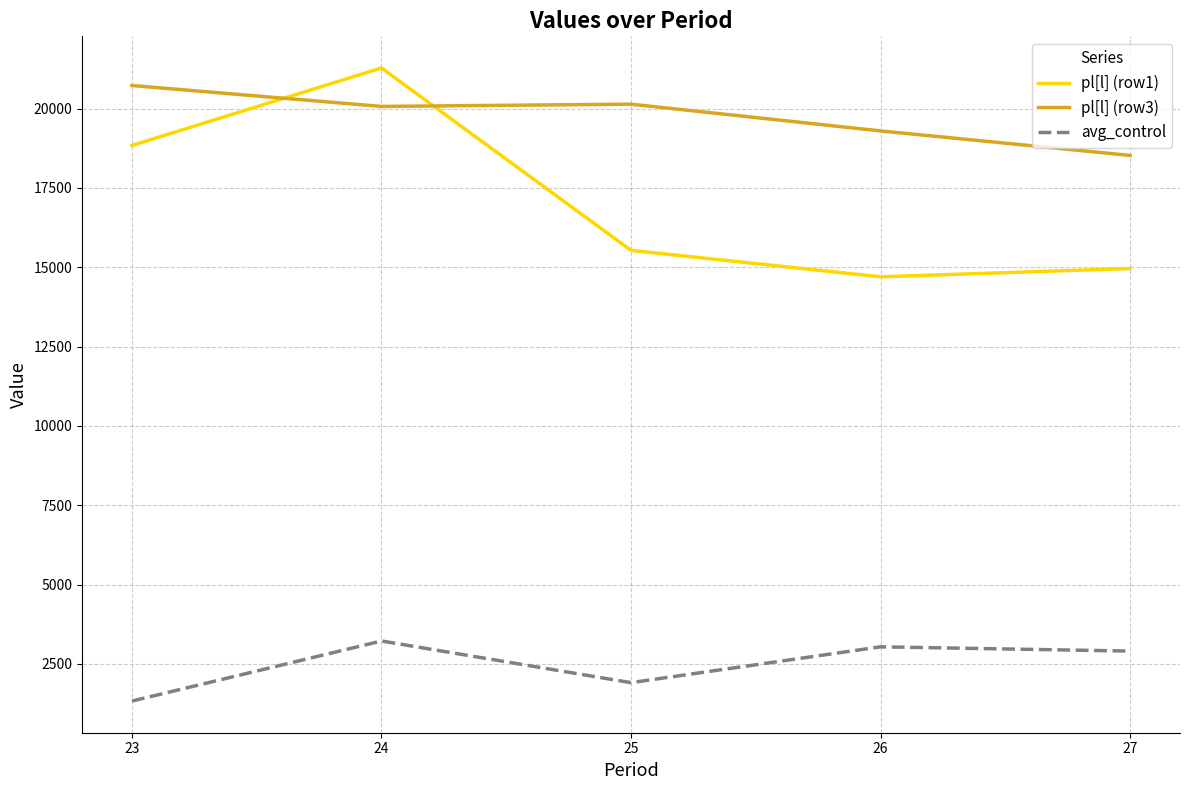

Which series has the widest spread of values?

pl[l] (row1)